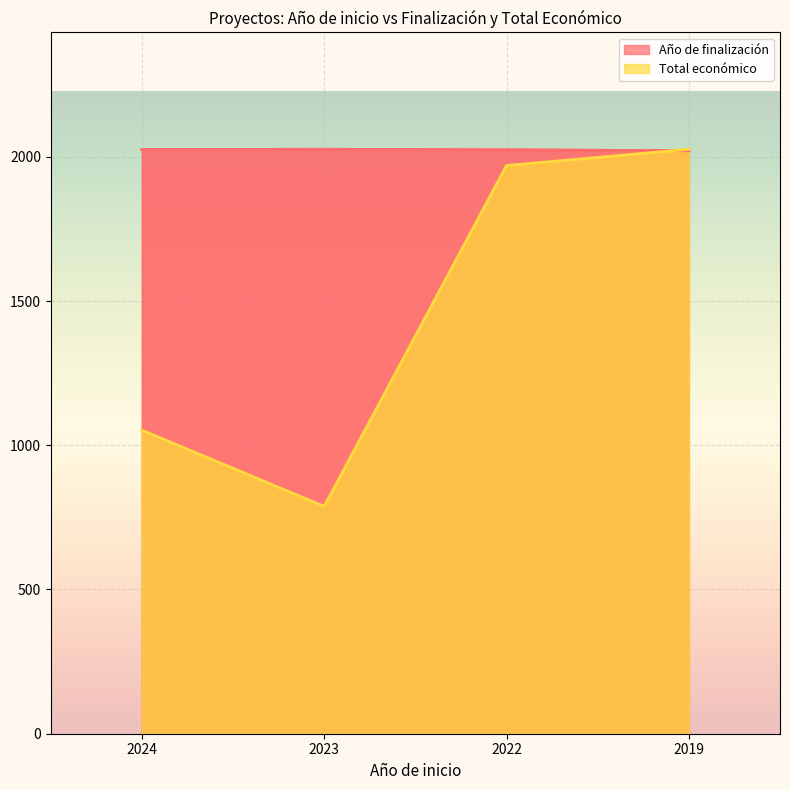

How many intersections are there between Año de finalización and Total económico?

1